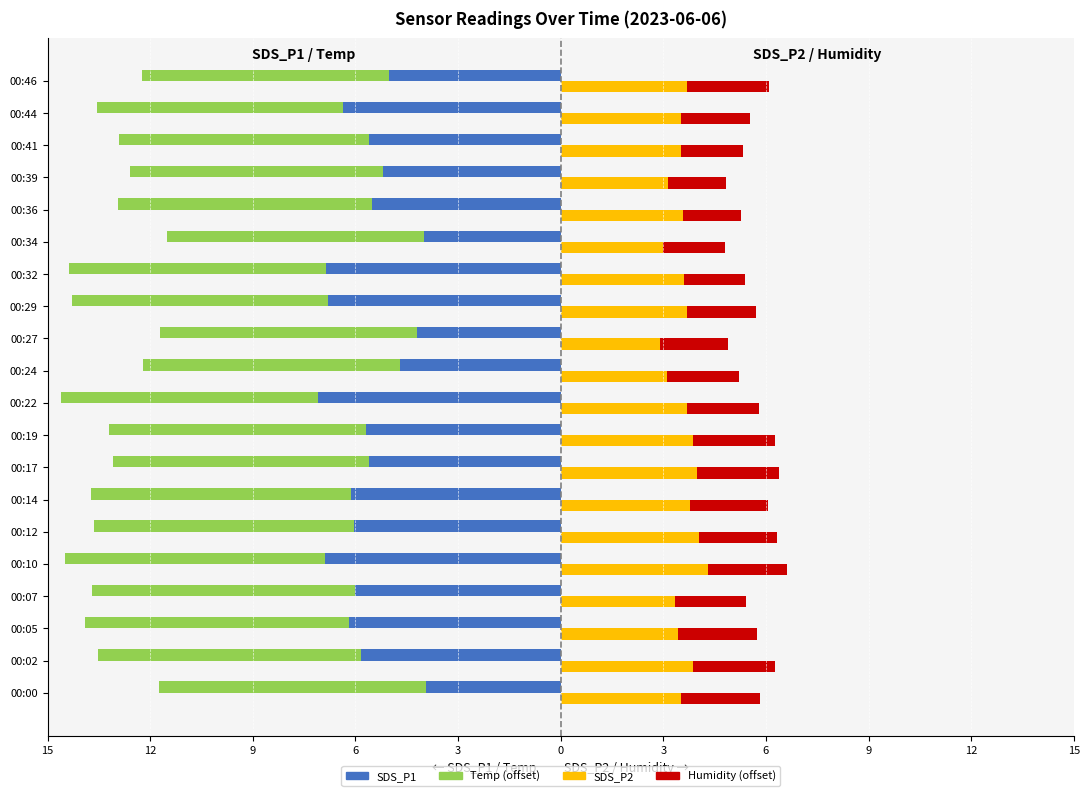

How many groups of bars are there?

20